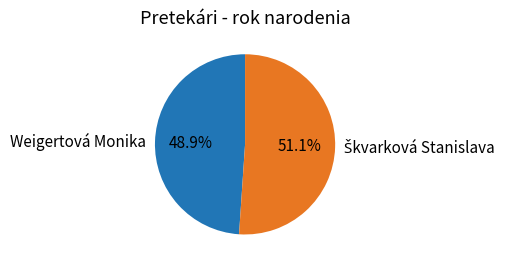

Does Weigertová Monika represent more than half of the total?

No